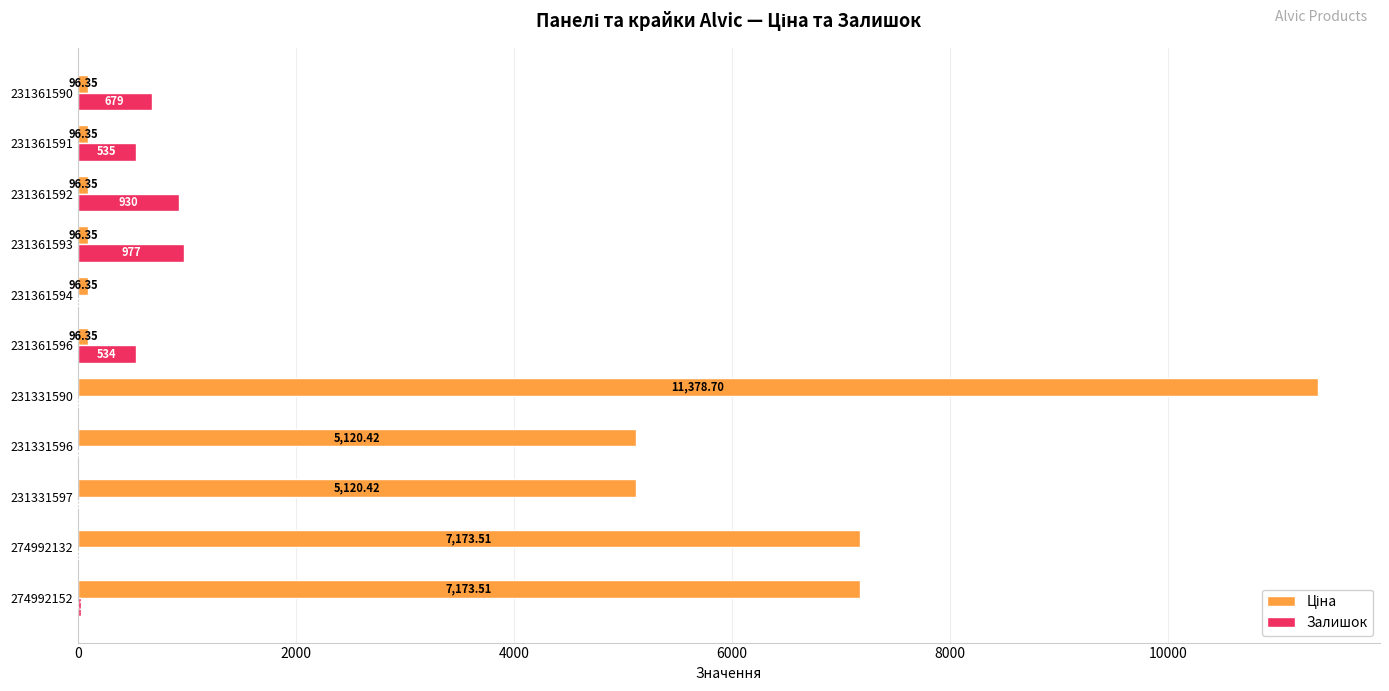

What is the sum of the Залишок values at 231331597 and 274992152?

34.0